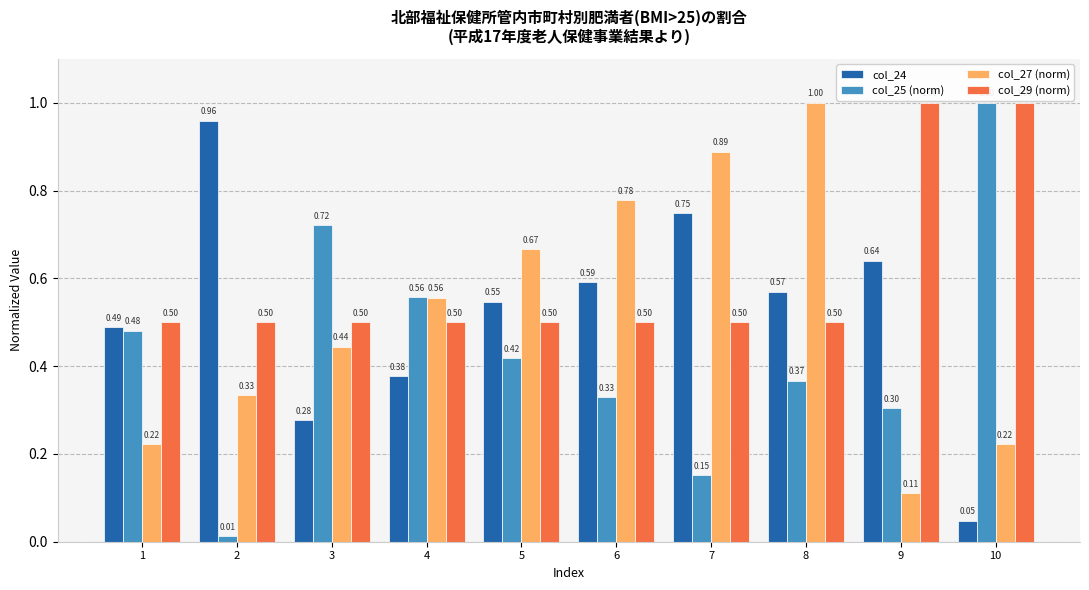

What is the difference between the second highest and second lowest values in the col_24 series?

0.5